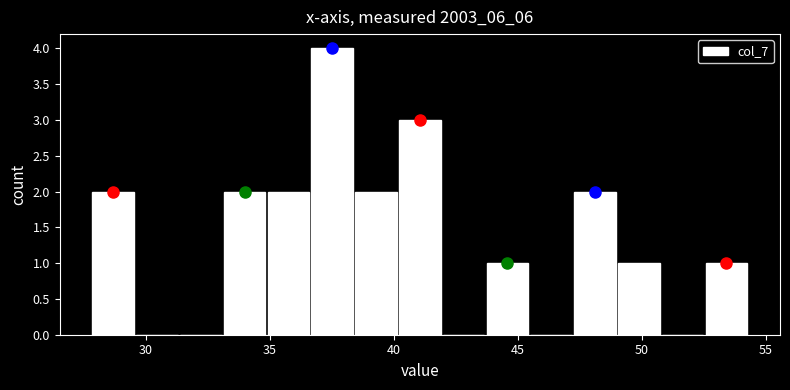

Read against the x-axis, roughly where is the centre of the tallest bar?

37.5